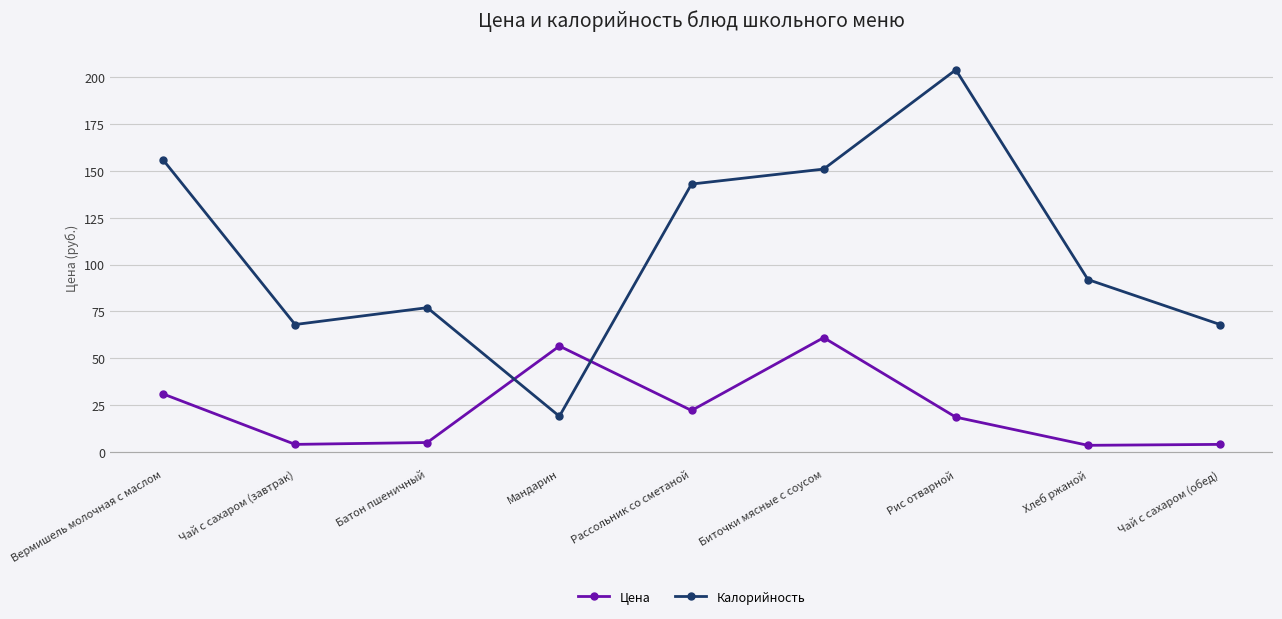

How many lines are shown in the chart?

2